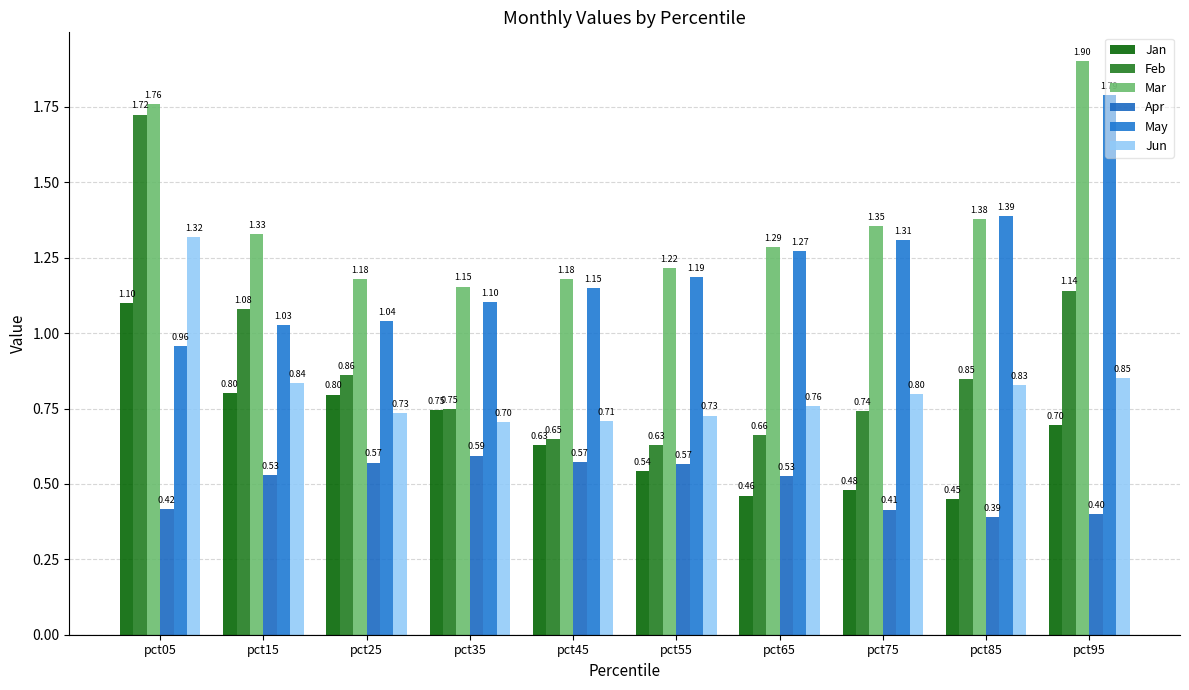

What is the sum of all May values?

12.2